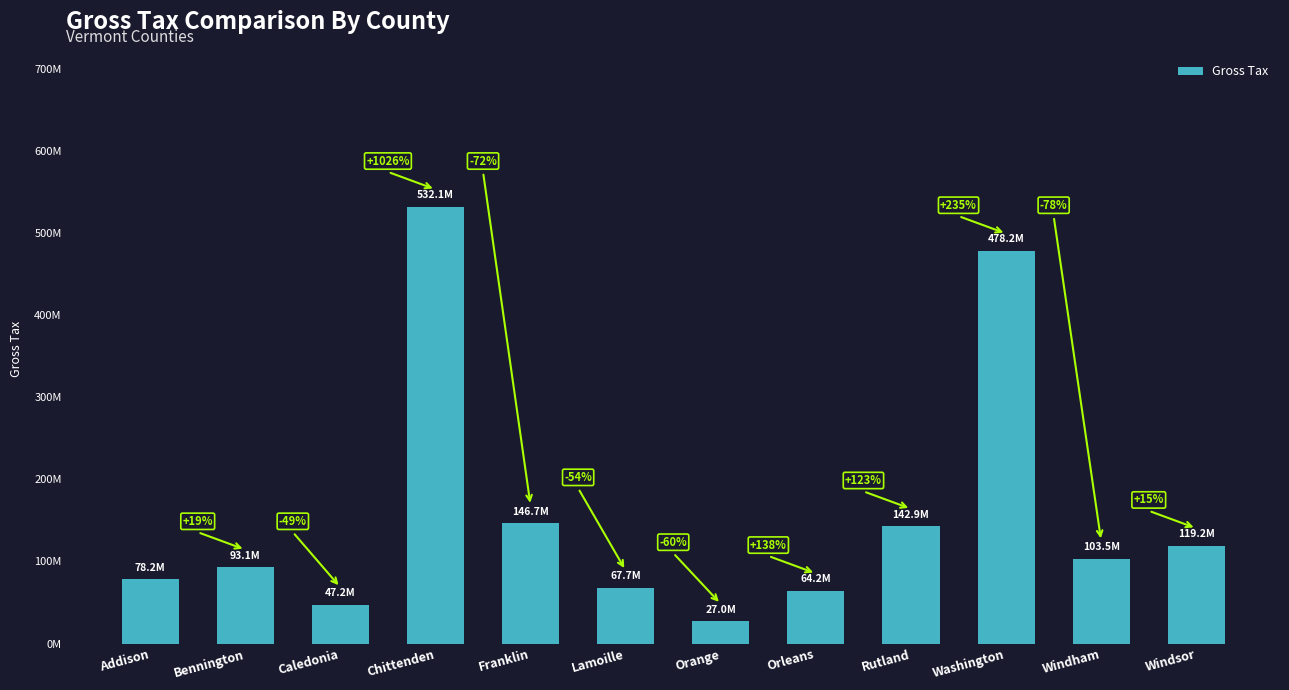

Are the bars horizontal?

No